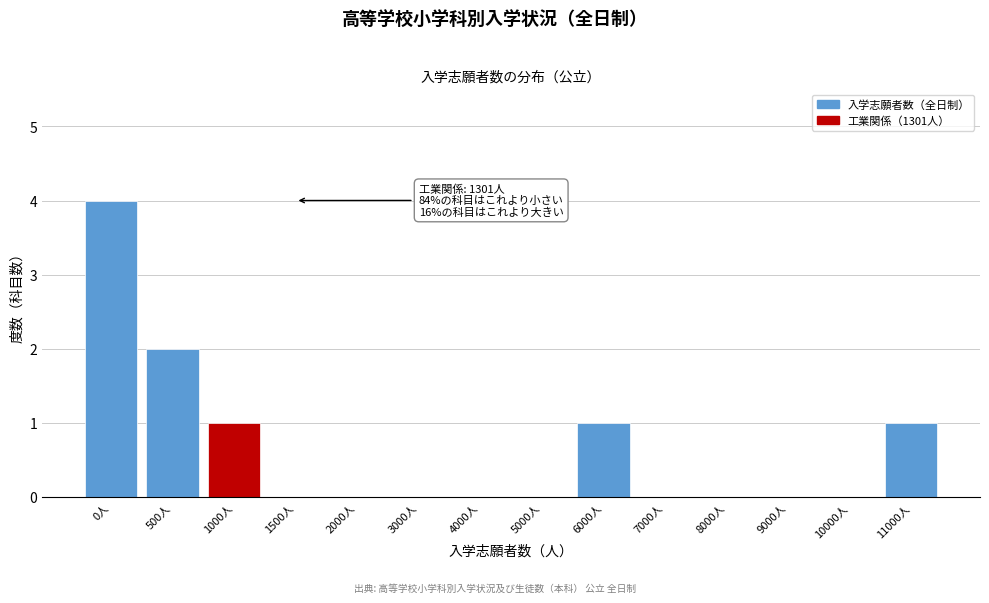

Reading left to right, extract all data points from this chart.

0人=4	500人=2	1000人=1	1500人=0	2000人=0	3000人=0	4000人=0	5000人=0	6000人=1	7000人=0	8000人=0	9000人=0	10000人=0	11000人=1